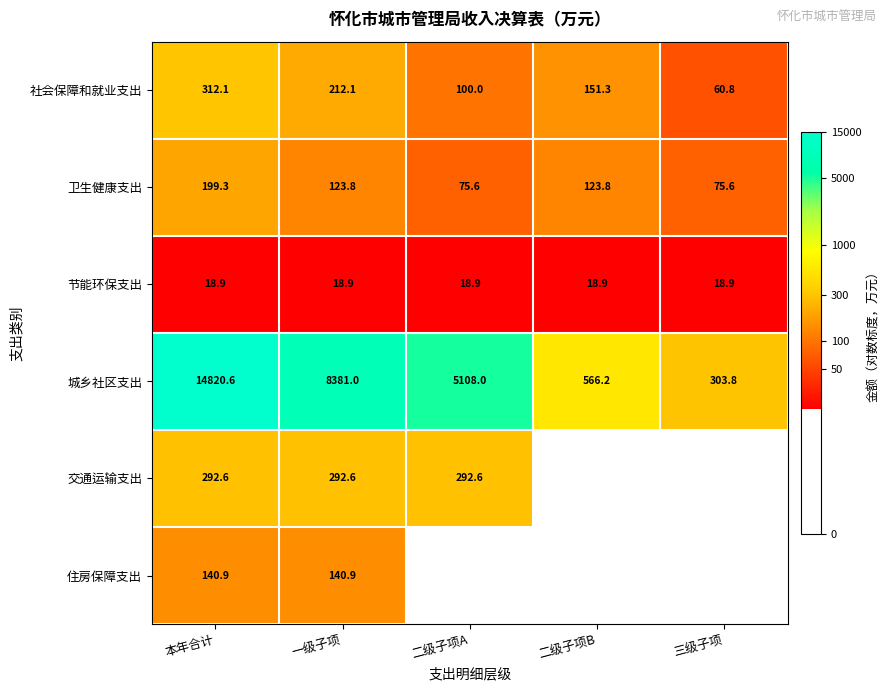

Is the value of 城乡社区支出 at 一级子项 greater than the value of 社会保障和就业支出 at 三级子项?

Yes